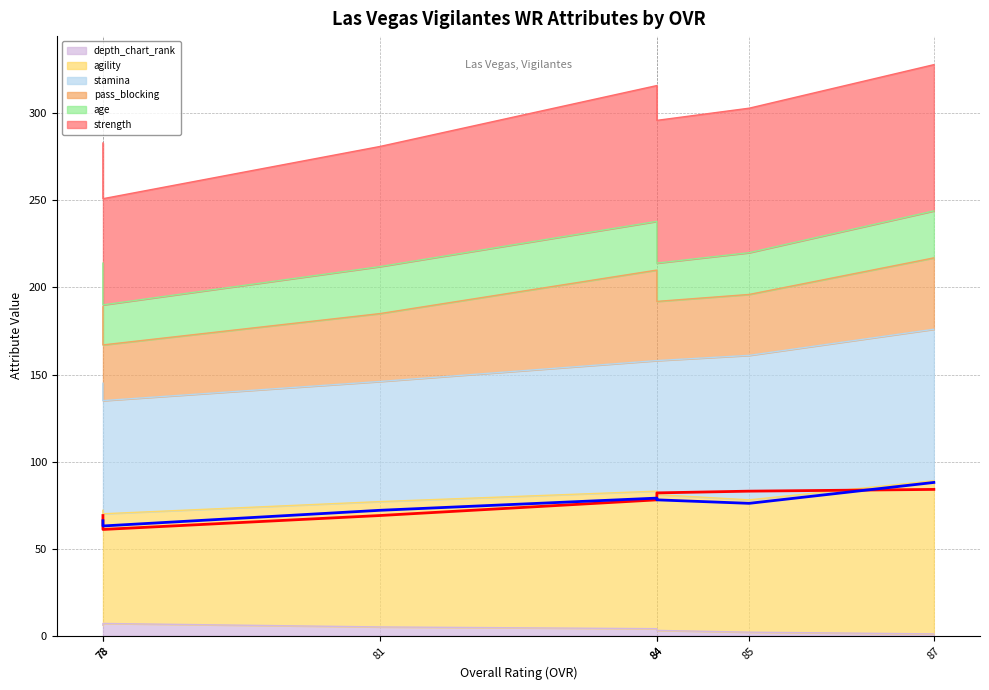

What is the highest value of the agility_line series?

88